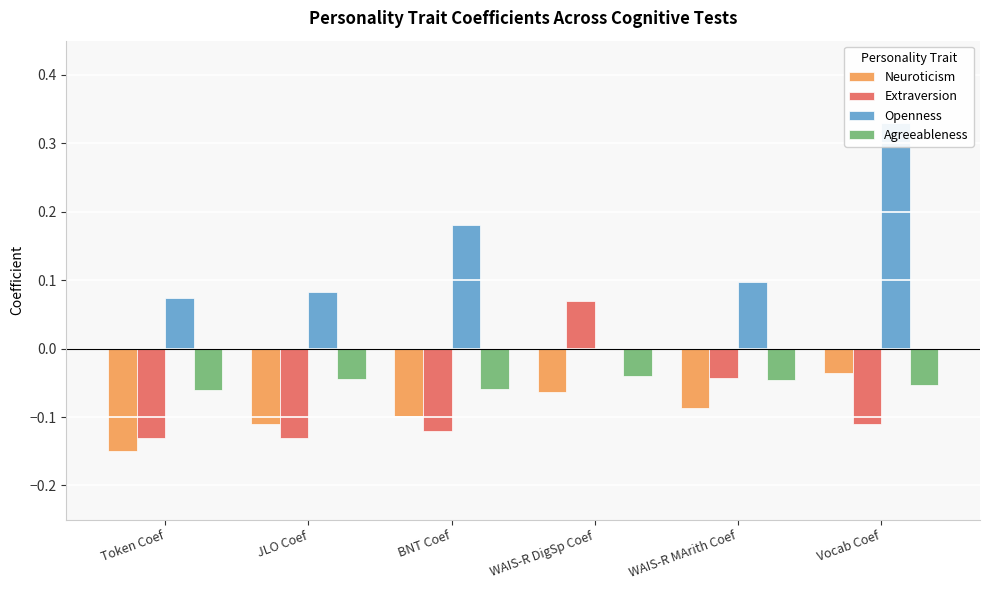

How many bars are there in each group?

4